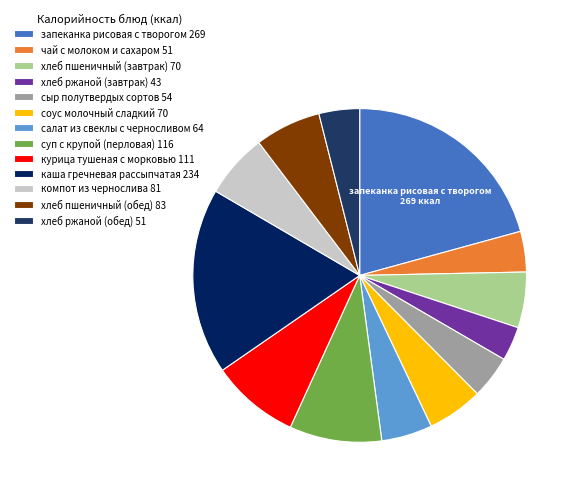

How many slices are in this pie chart?

13